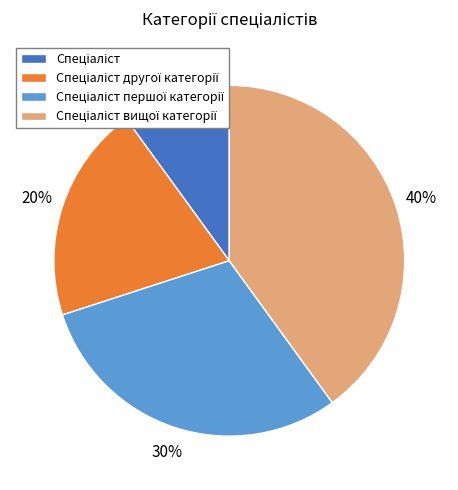

To the nearest percent, what is the difference between the largest and smallest slice percentages?

30%